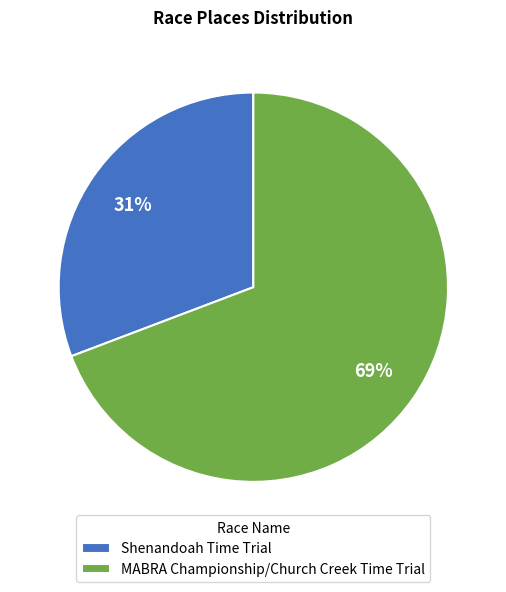

Between MABRA Championship/Church Creek Time Trial and Shenandoah Time Trial, which is larger?

MABRA Championship/Church Creek Time Trial